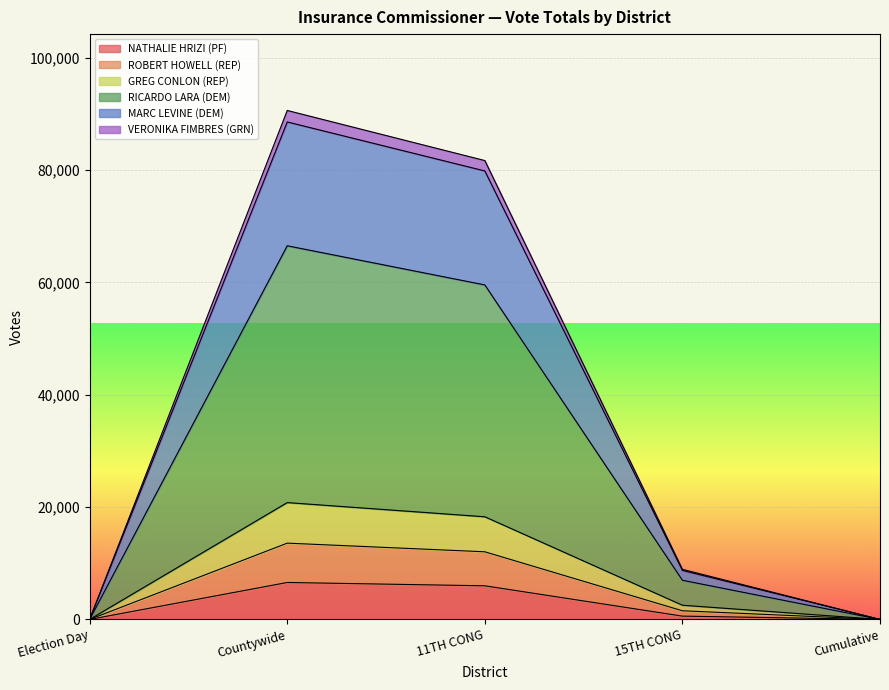

Which label corresponds to the largest value in the chart?

Countywide